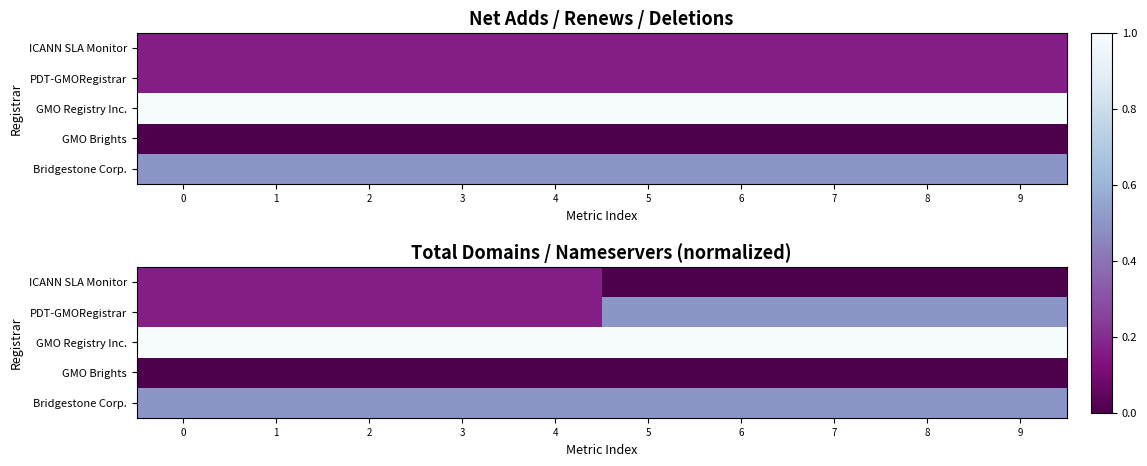

What is the maximum value shown in the chart?

1.0